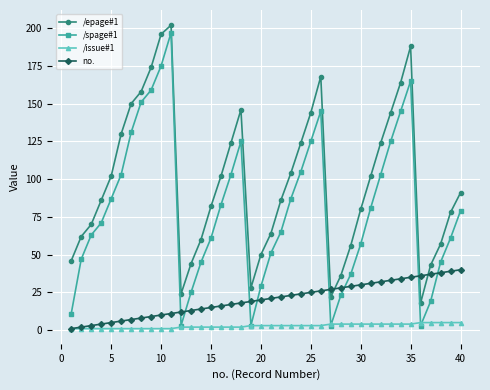

At how many categories does at least one series exceed 139?

11